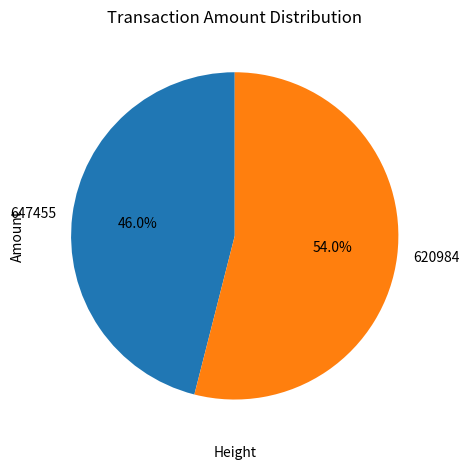

What percentage is the 620984 slice, to the nearest percent?

54%